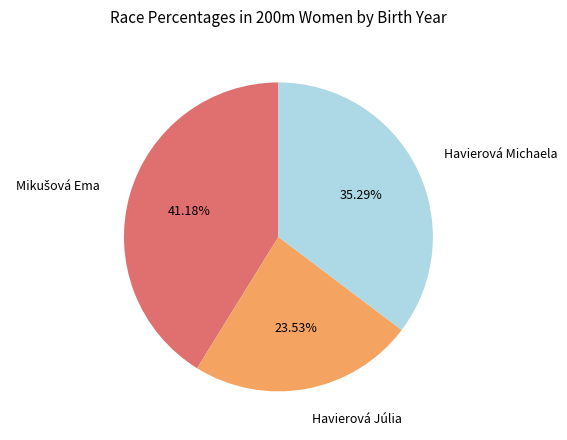

To the nearest percent, what is the combined percentage of Havierová Michaela and Havierová Júlia?

59%